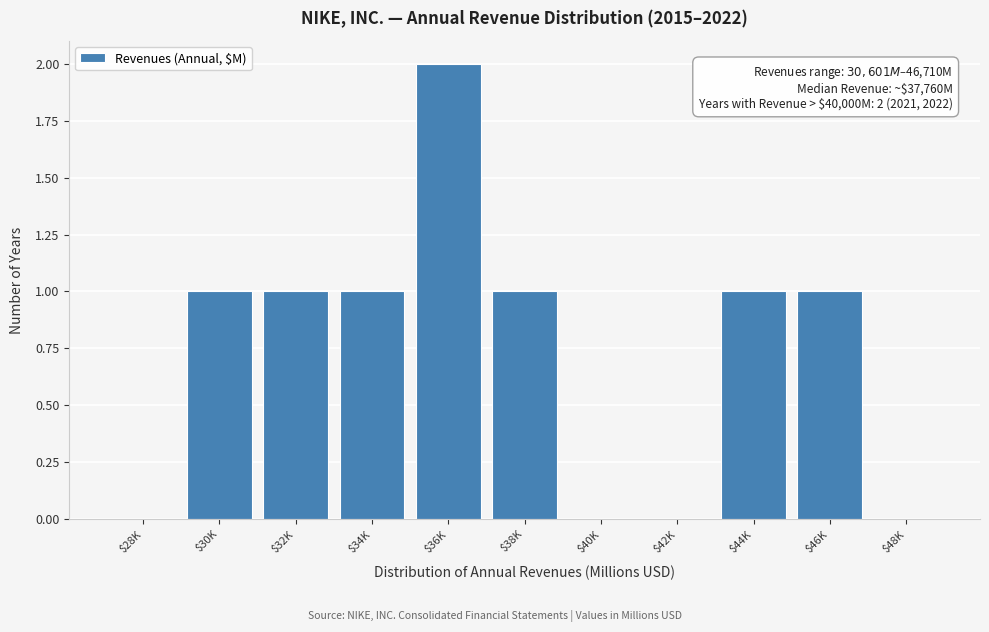

Which label corresponds to the largest value in the chart?

$36K